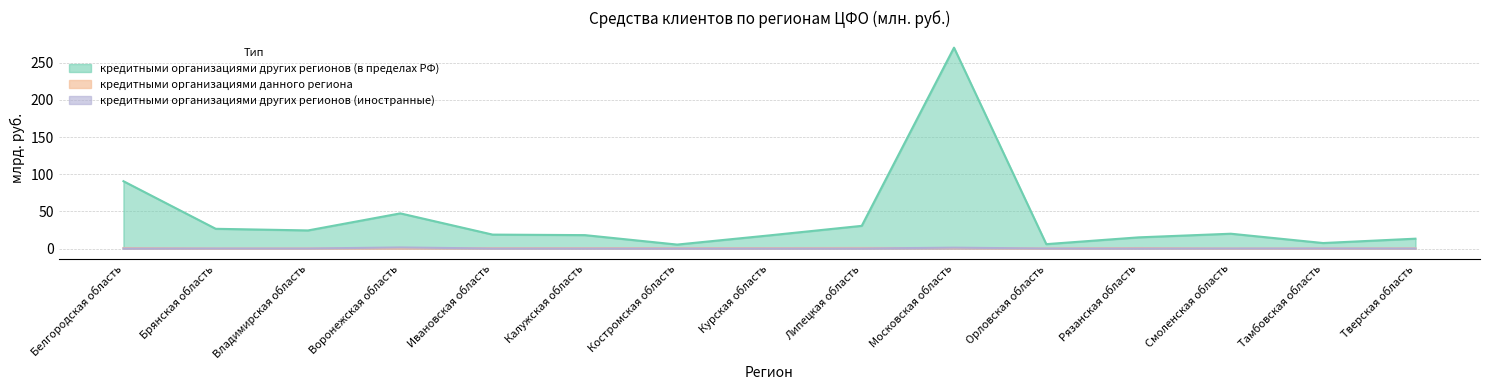

Reading left to right, transcribe all the data shown in this chart.

кредитными организациями данного региона: 0.7	0.0	0.1	0.1	0.5	0.6	0.4	0.6	0.8	0.6	0.0	0.7	0.0	0.0	0.3
кредитными организациями других регионов (в пределах РФ): 90.5	26.5	24.3	47.3	18.7	18.0	5.3	17.7	30.5	270.2	5.9	15.0	19.9	7.4	13.2
кредитными организациями других регионов (иностранные): 0.0	0.0	0.0	1.4	0.0	0.0	0.0	0.0	0.0	1.1	0.0	0.1	0.0	0.1	0.0